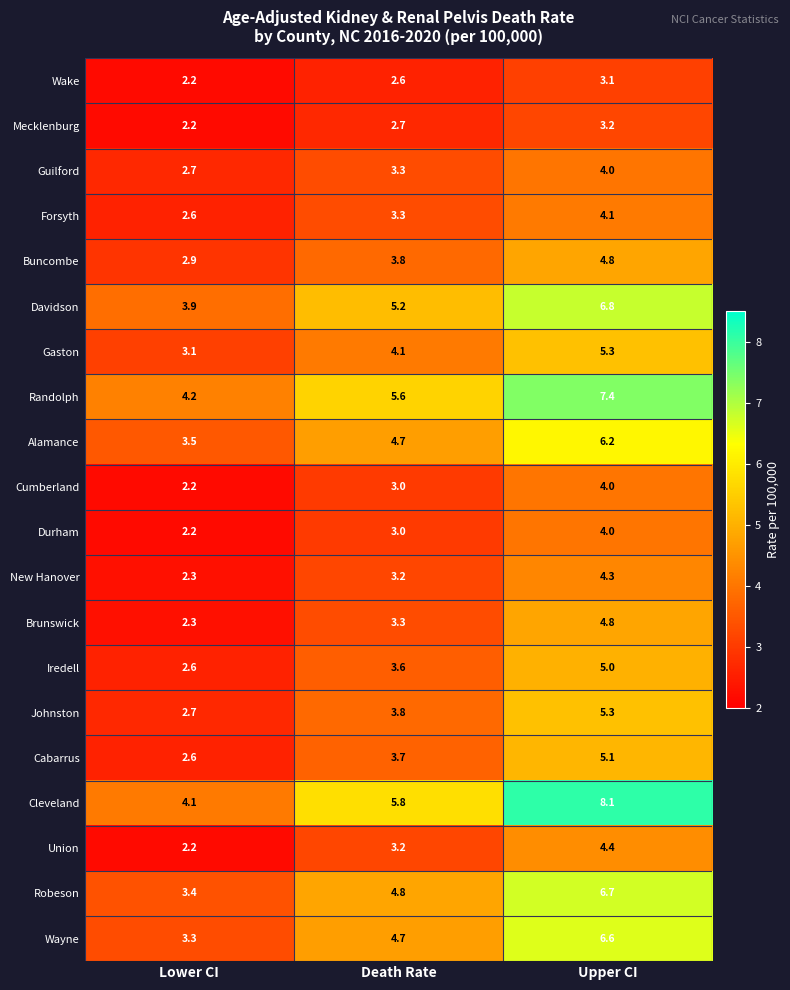

At which category is the sum across all series the highest?

Upper CI